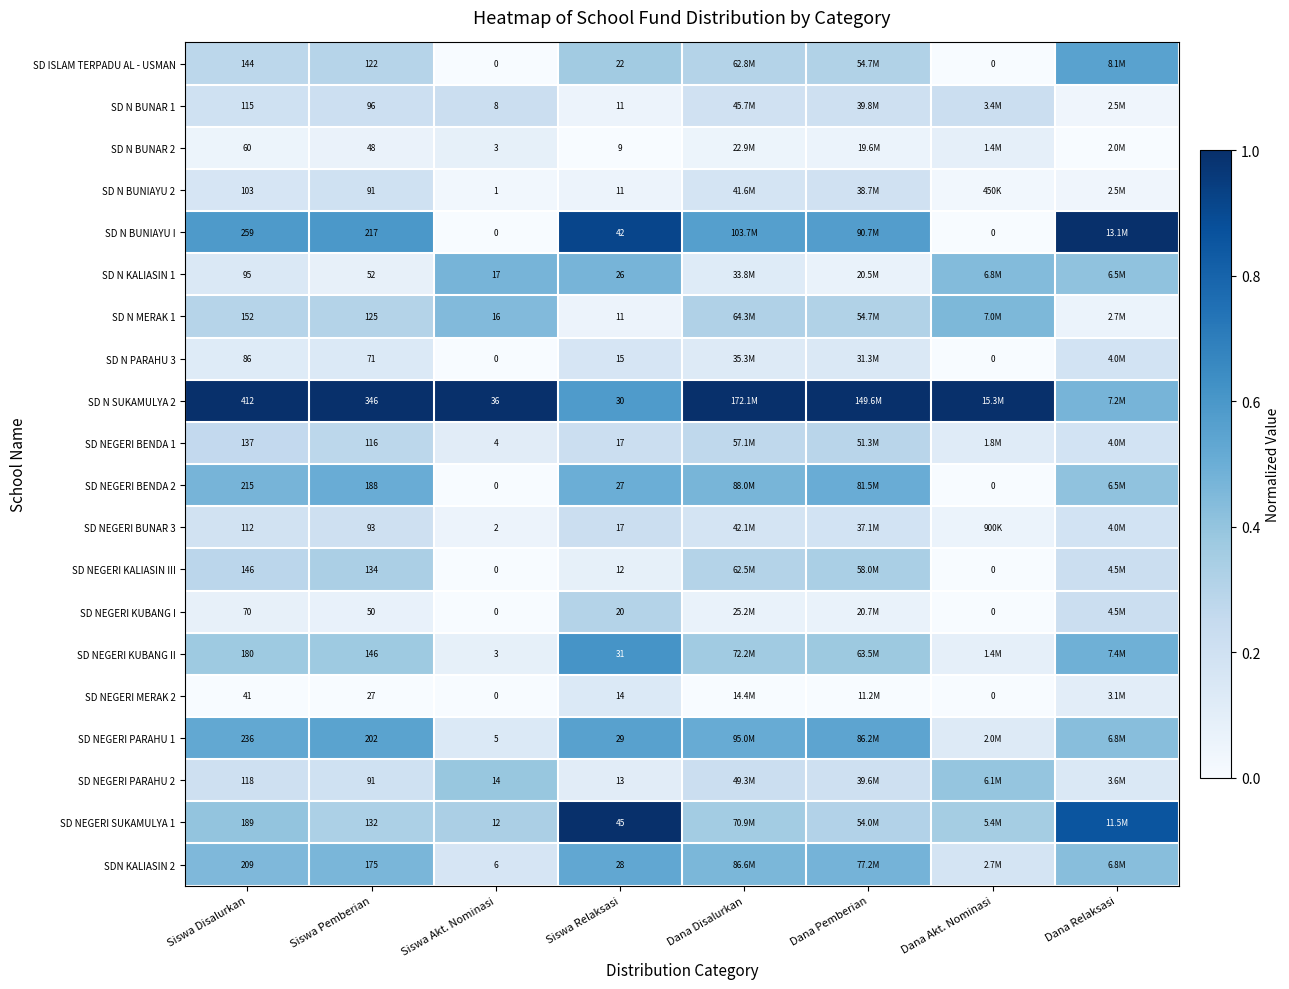

How many data points does each series have?

8